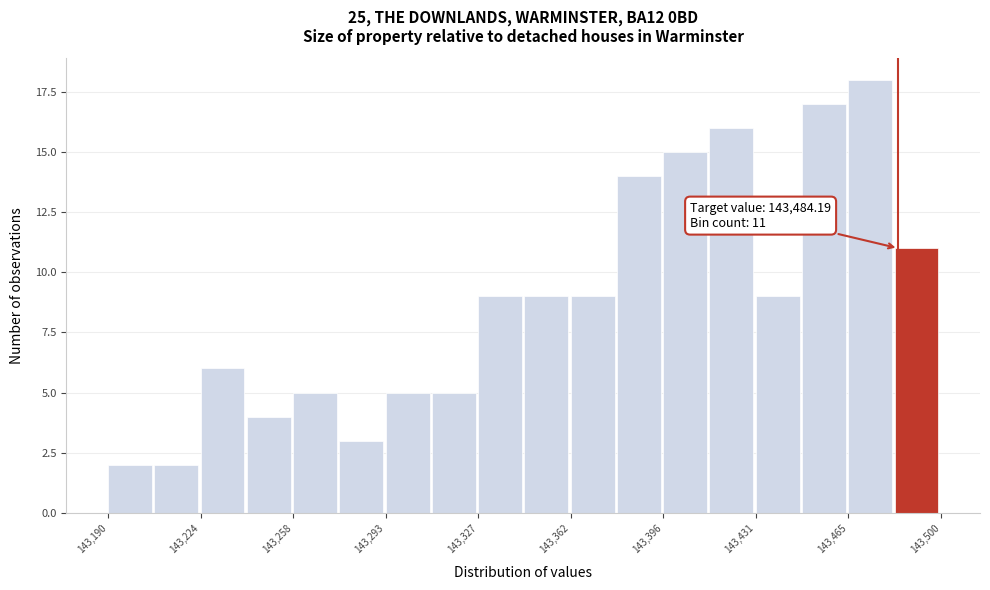

Around what value on the x-axis is the tallest bar? Give the approximate position of its centre, as read against the axis.

143475